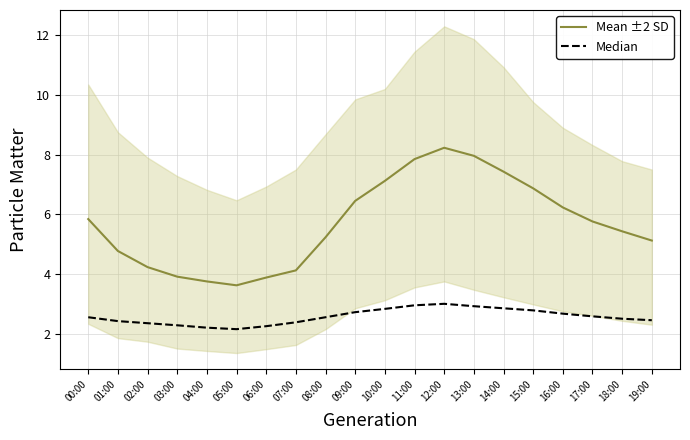

At how many categories does at least one series exceed 6?

8